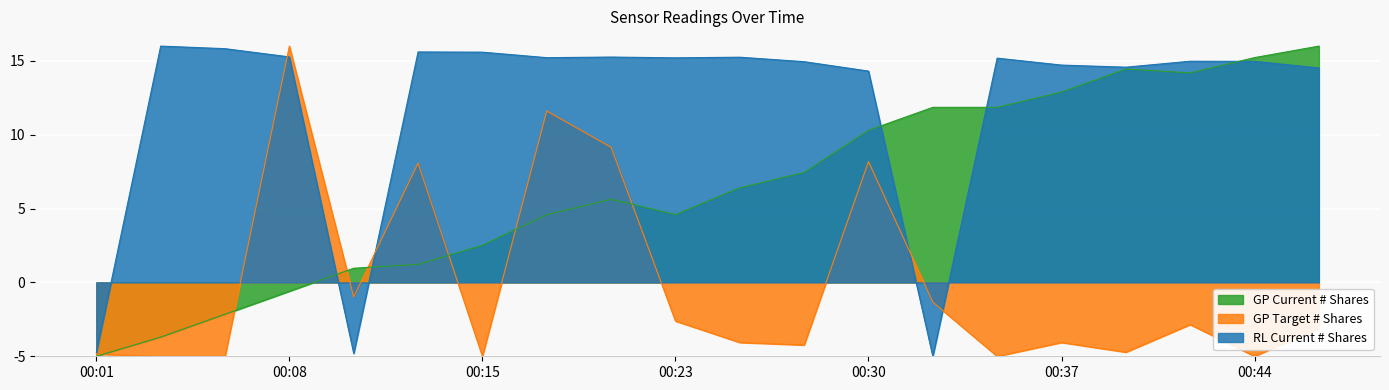

The Max_cycle series shows 9.3 at 00:08. True or false?

False